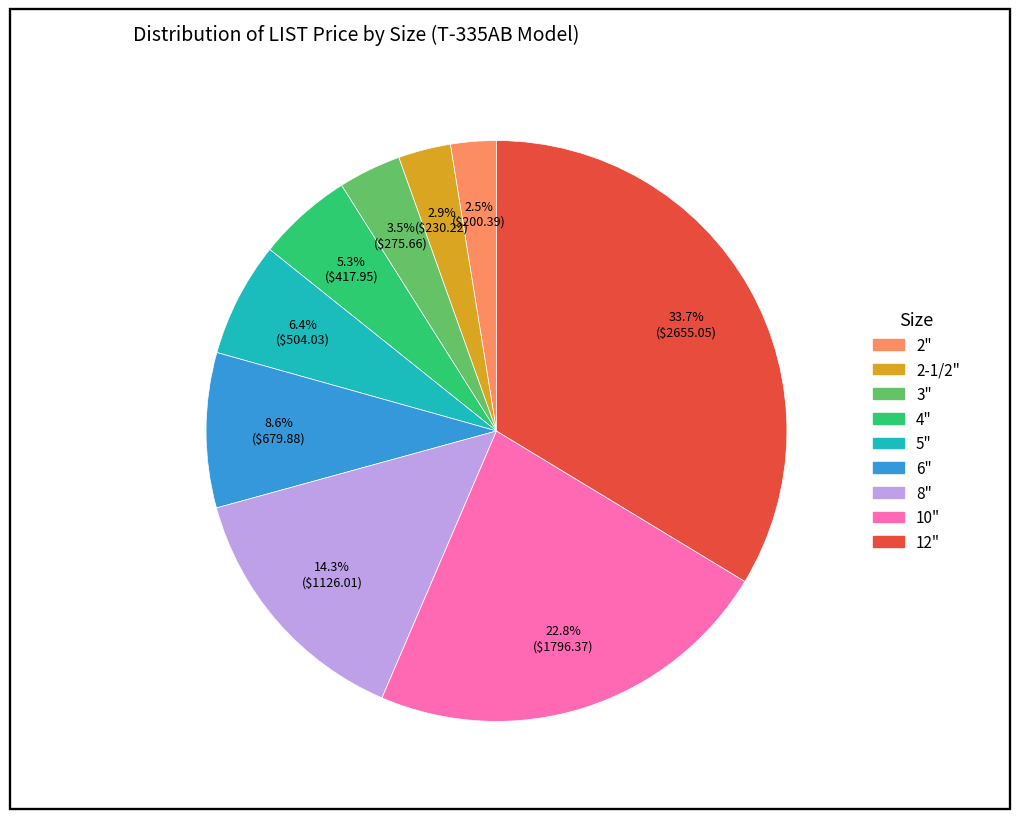

Do 2-1/2" and 5" together represent more than half of the pie?

No